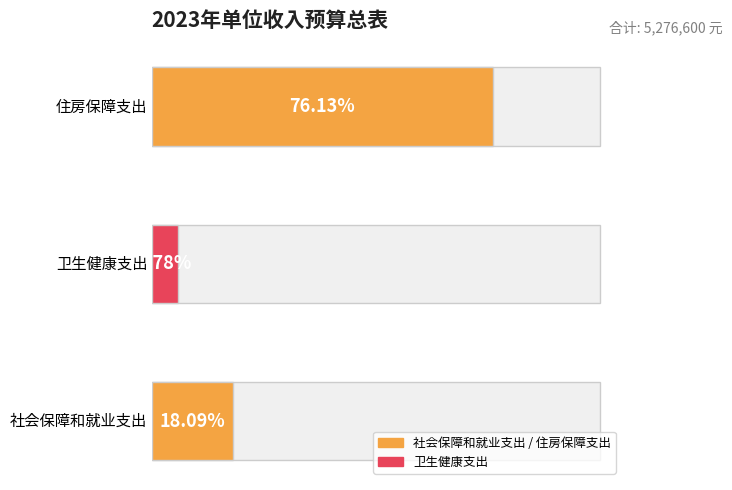

What position from the left is 住房保障支出?

3